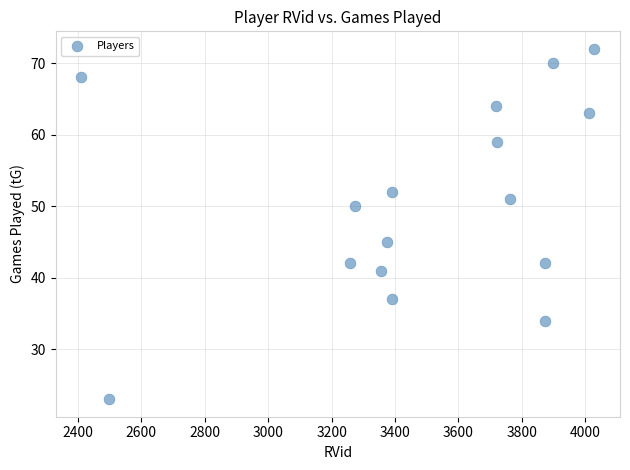

What is the range of X values (max minus min)?

1619